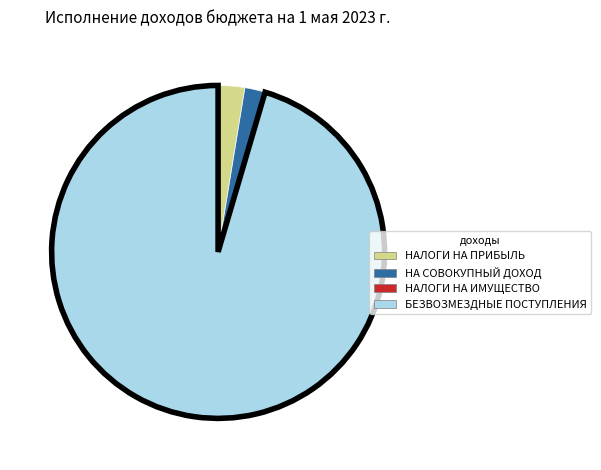

Is there a majority slice in this chart?

Yes